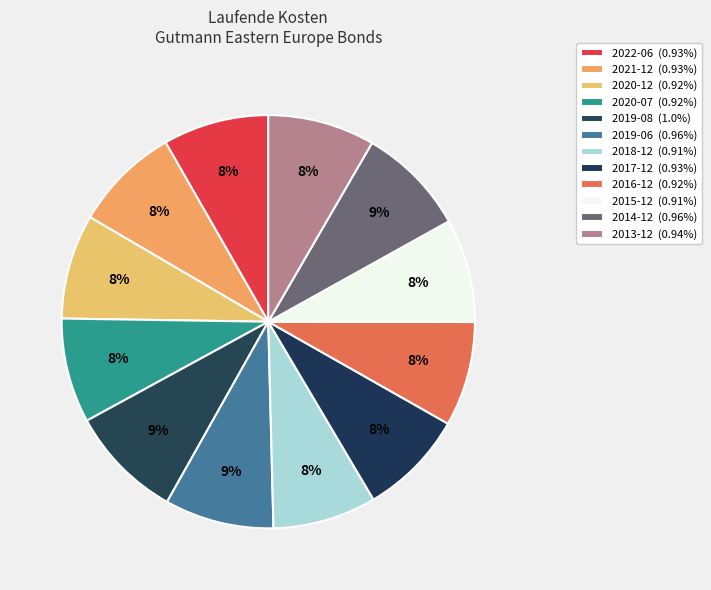

Which slice is the largest?

2019-08-01